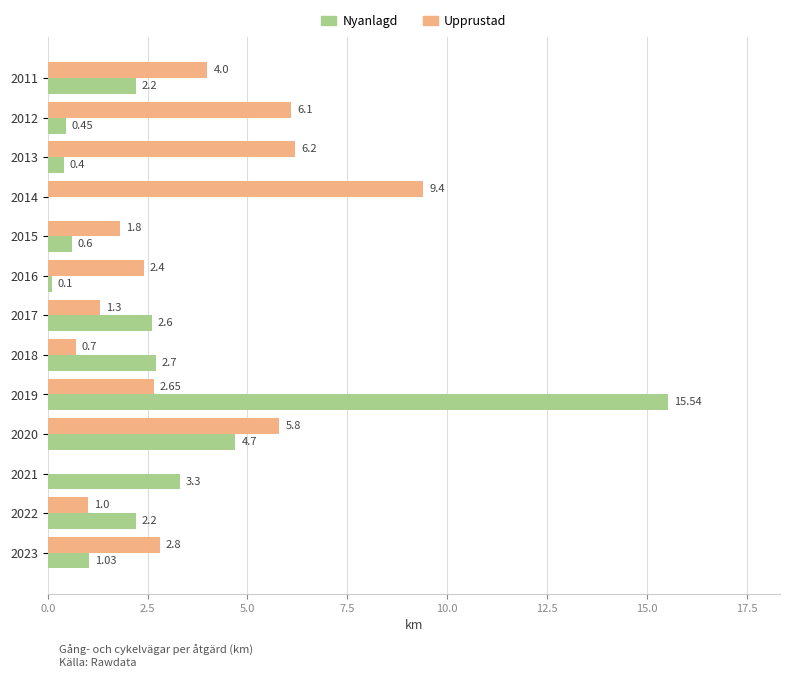

Between 2012 and 2017, which series saw the biggest shift?

Upprustad